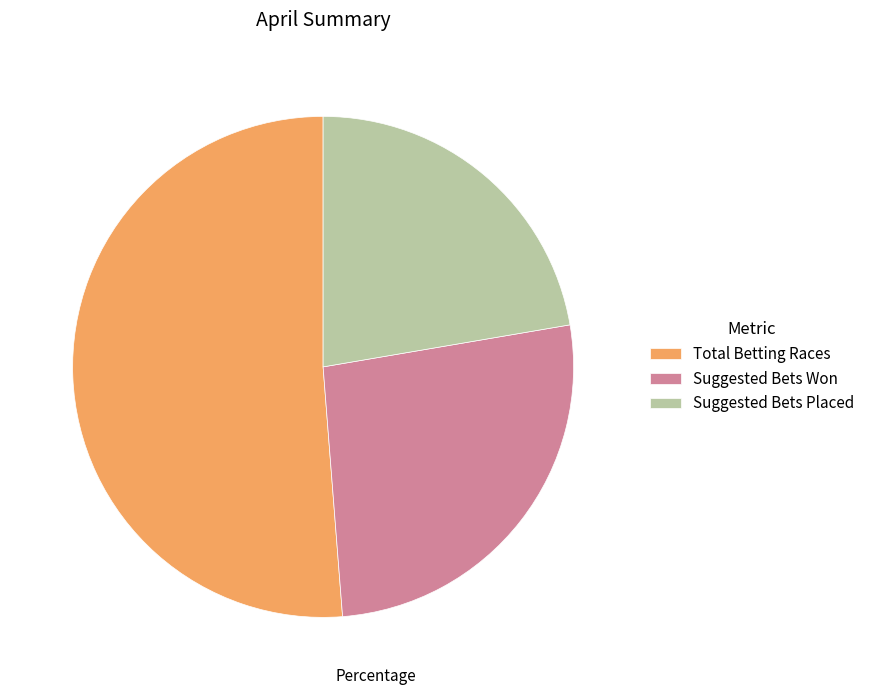

Which category has the biggest portion of the pie?

Total Betting Races